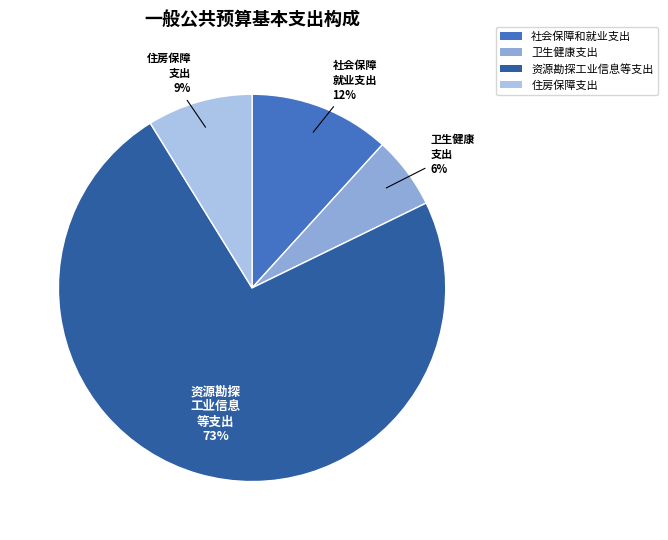

To the nearest percent, what portion does 住房保障支出 represent?

9%